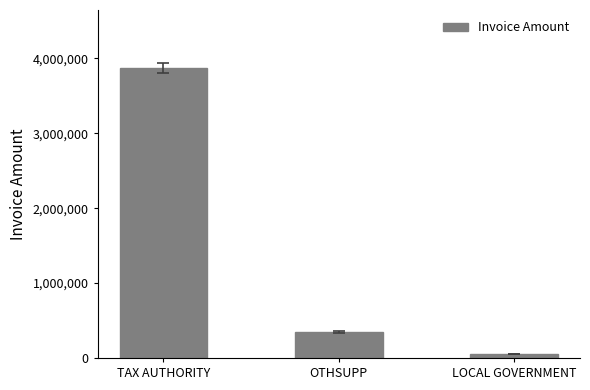

Which has a higher value, TAX AUTHORITY or OTHSUPP?

TAX AUTHORITY